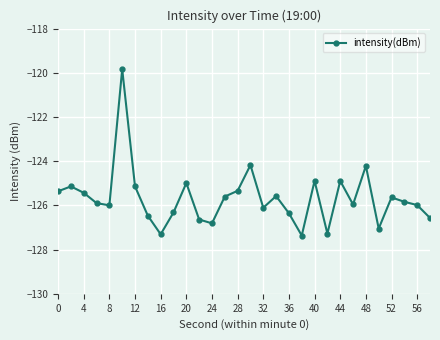

What is the difference between the second highest and second lowest values?

3.1